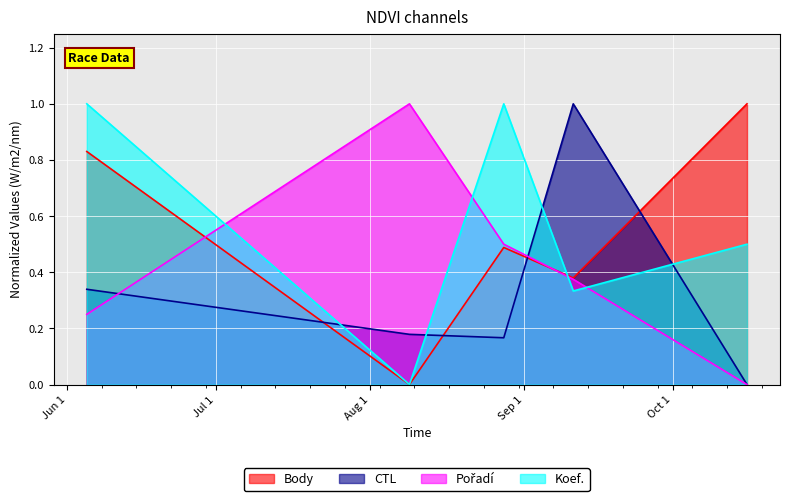

What is the difference between the second highest and minimum values in the Body series?

0.8